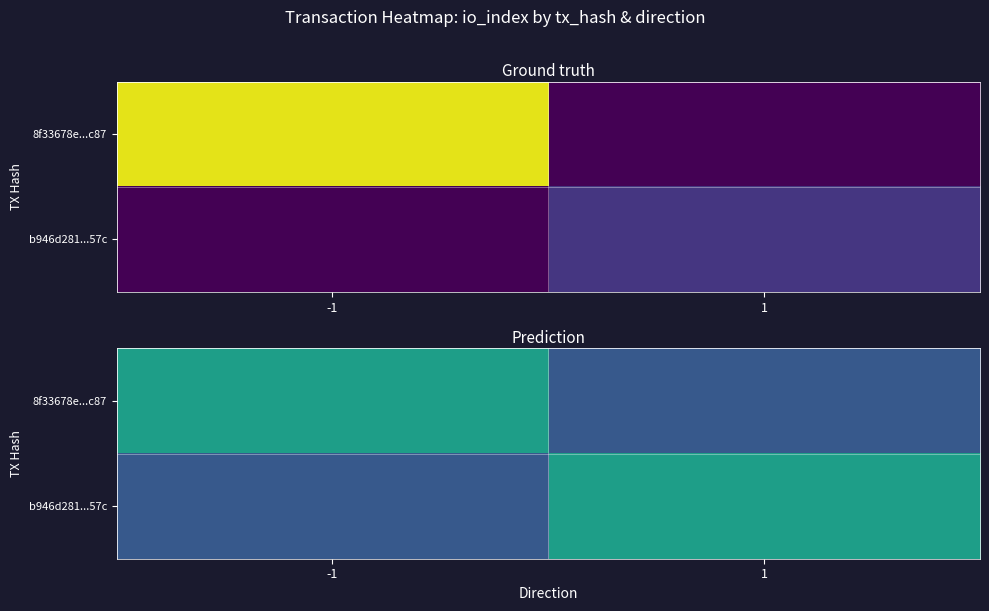

What is the total value across all series at -1?

42